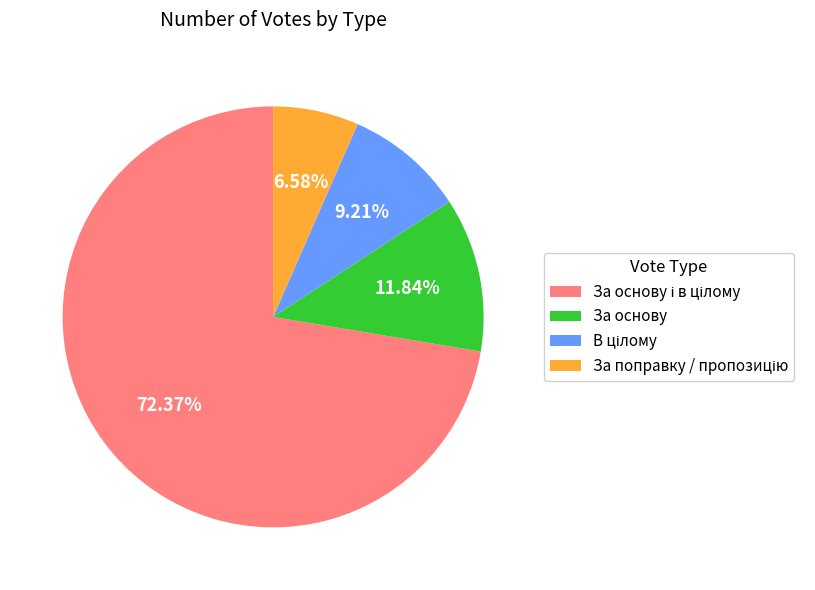

Is there a majority slice in this chart?

Yes